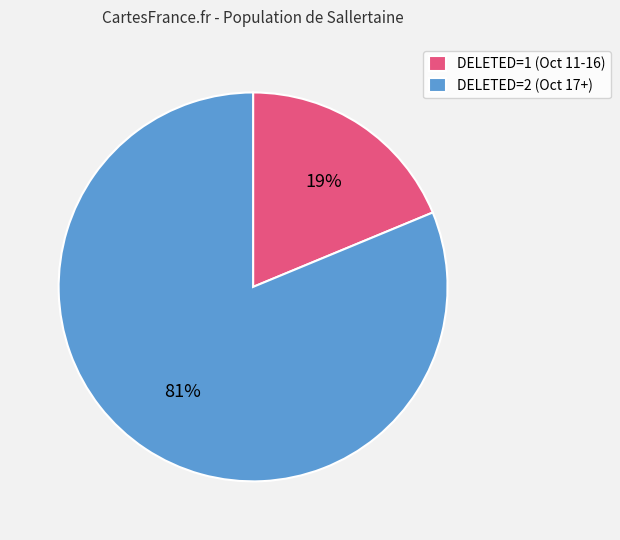

Is the sum of DELETED=2 (Oct 17+) and DELETED=1 (Oct 11-16) greater than half?

Yes